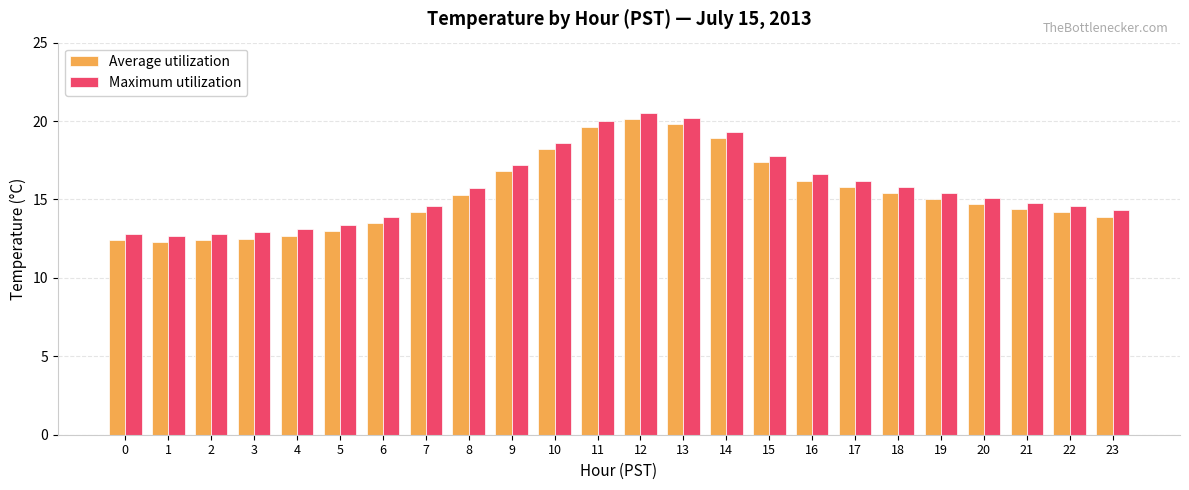

Is the value of Average utilization at 5 greater than the value of Maximum utilization at 1?

Yes